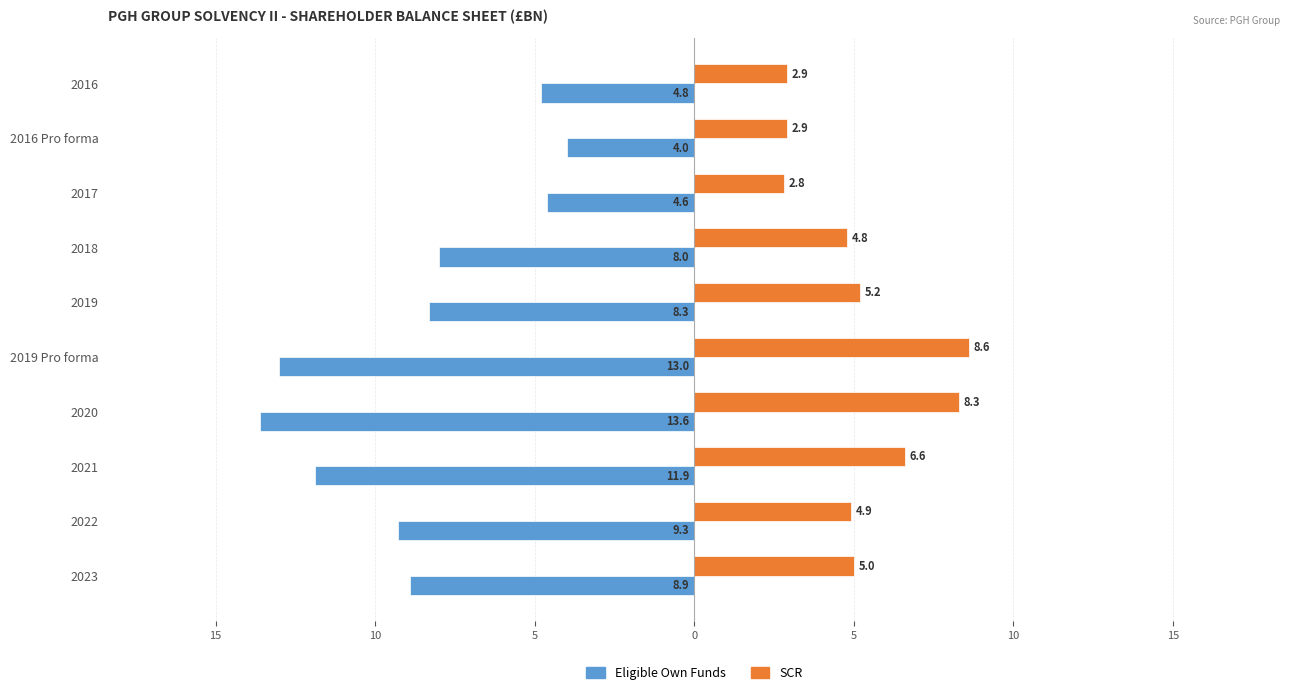

What is the difference between the maximum and second lowest values in the Eligible Own Funds series?

9.0